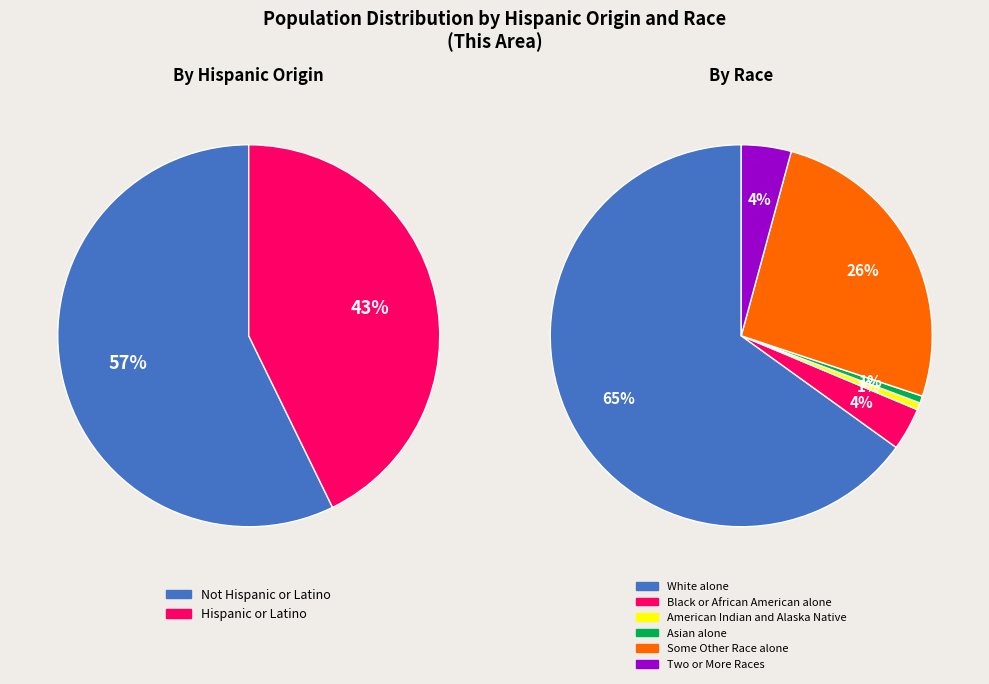

What is the ratio of the value at Not Hispanic or Latino to the value at Hispanic or Latino?

1.3